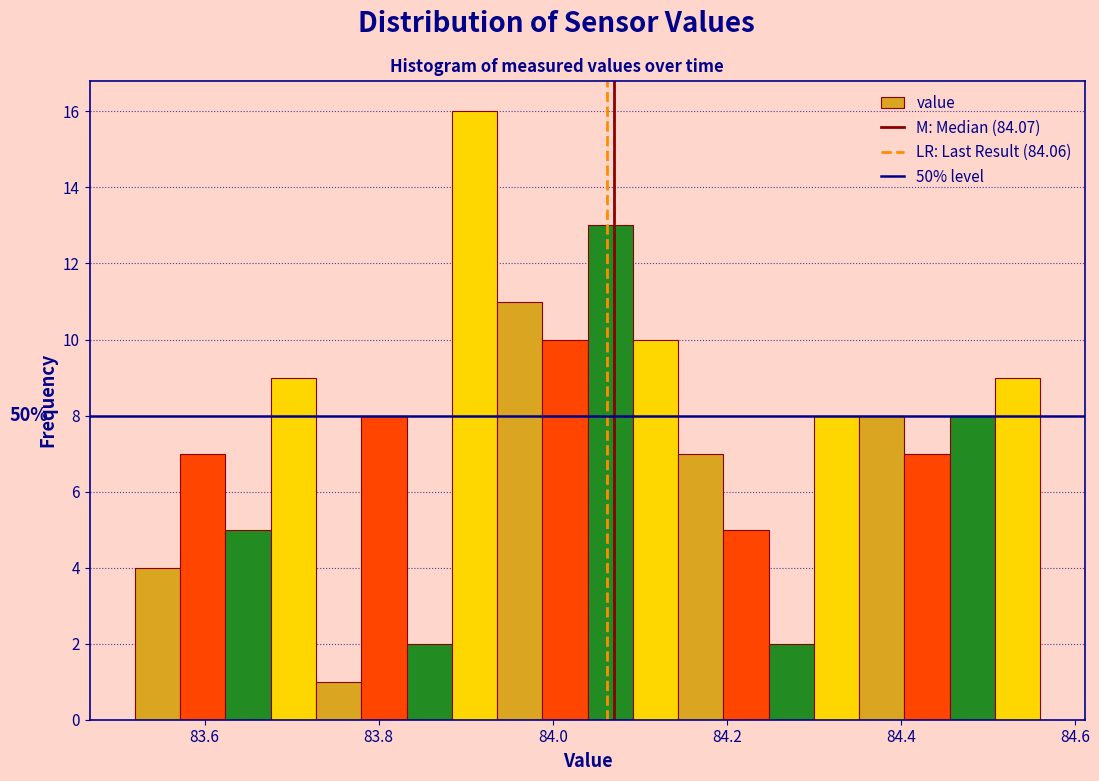

Read against the x-axis, roughly where is the centre of the tallest bar?

83.92